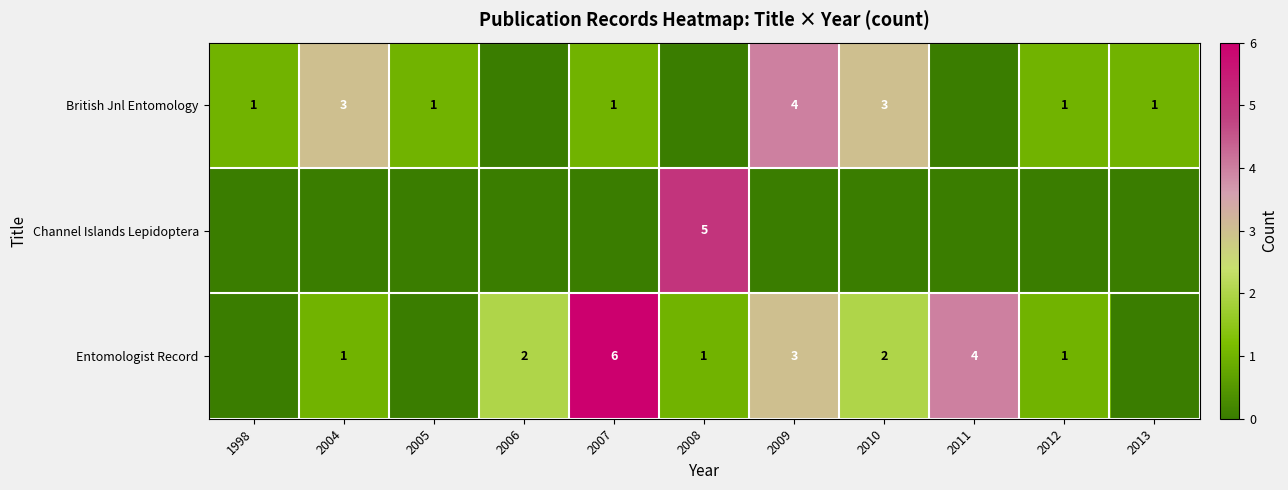

Between 2006 and 2008, which is larger?

2006